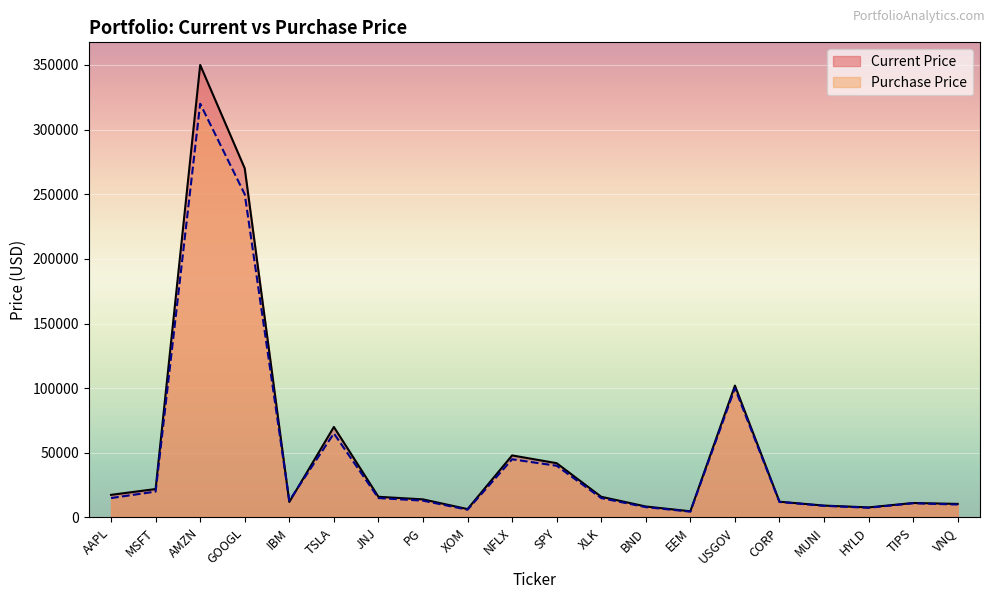

At how many categories does at least one series exceed 315298?

1